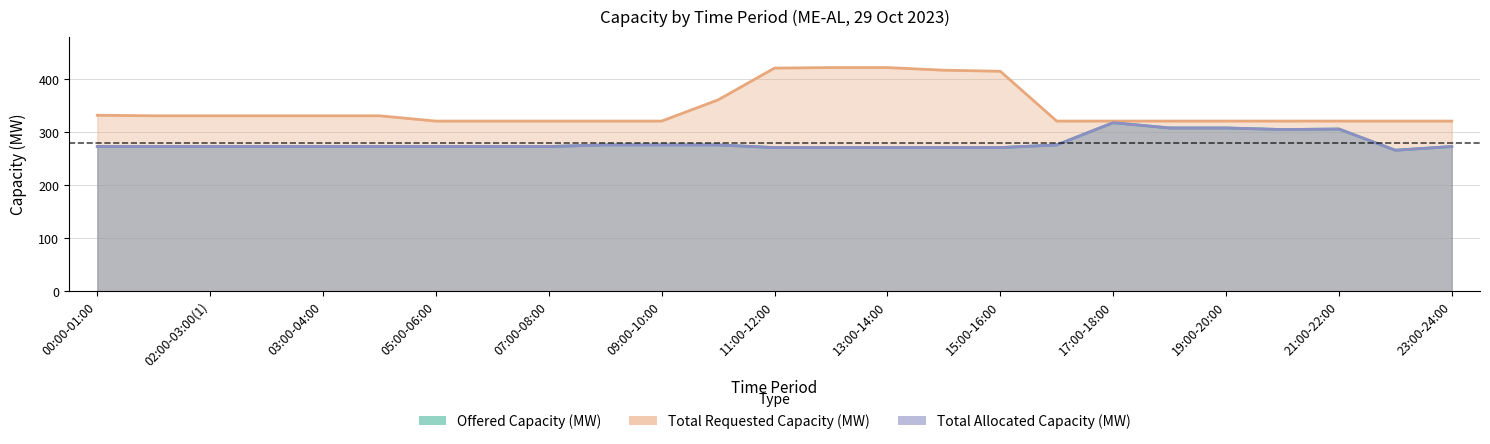

Between 17:00-18:00 and 20, which series saw the biggest shift?

Offered Capacity (MW)